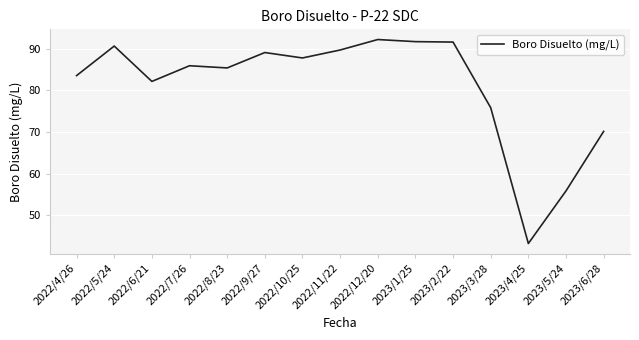

How many values are below 85?

6